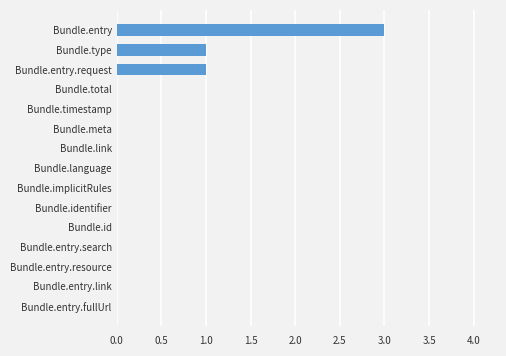

The chart shows a value of 0 at Bundle.language. True or false?

True